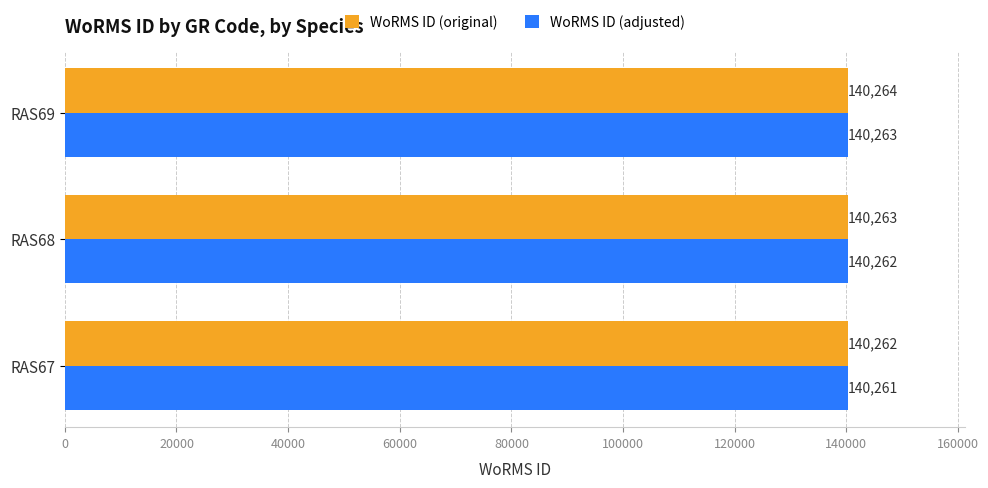

At how many categories does at least one series exceed 140261?

3